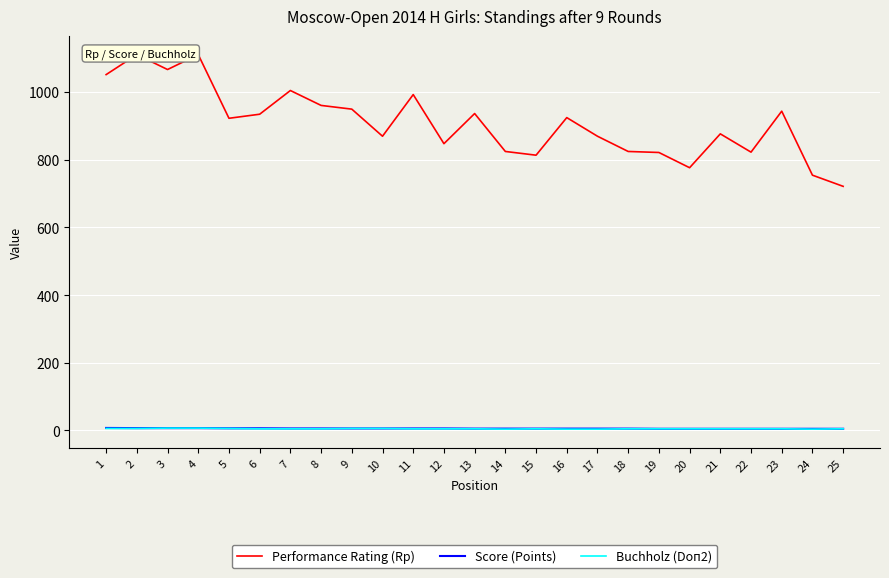

At how many categories does at least one series exceed 923?

12